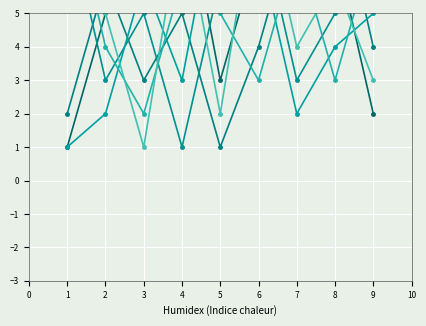

At which label is col_6 closest to 5?

1